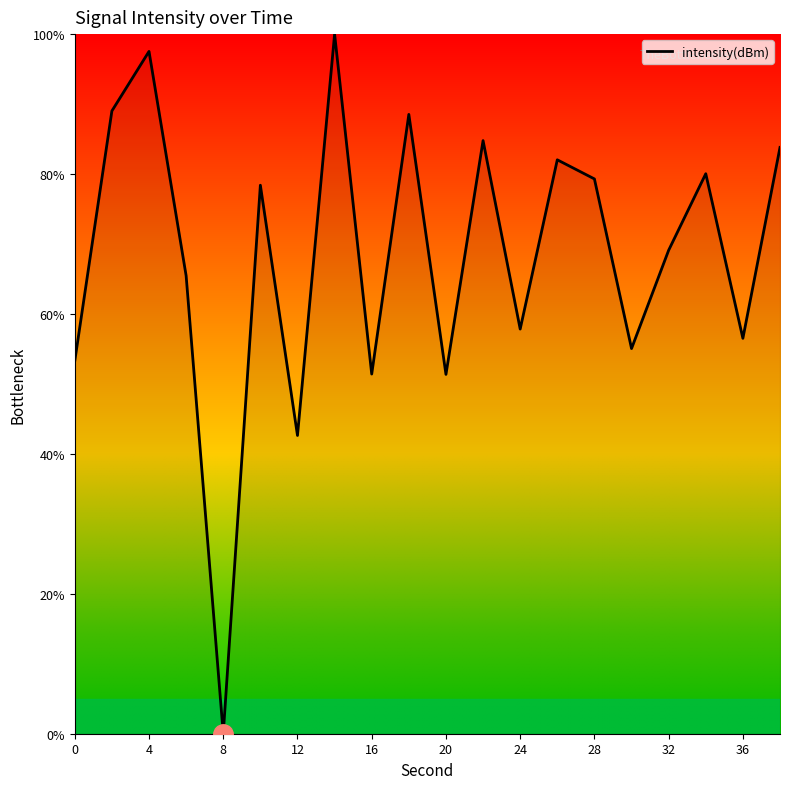

How many lines are shown in the chart?

1